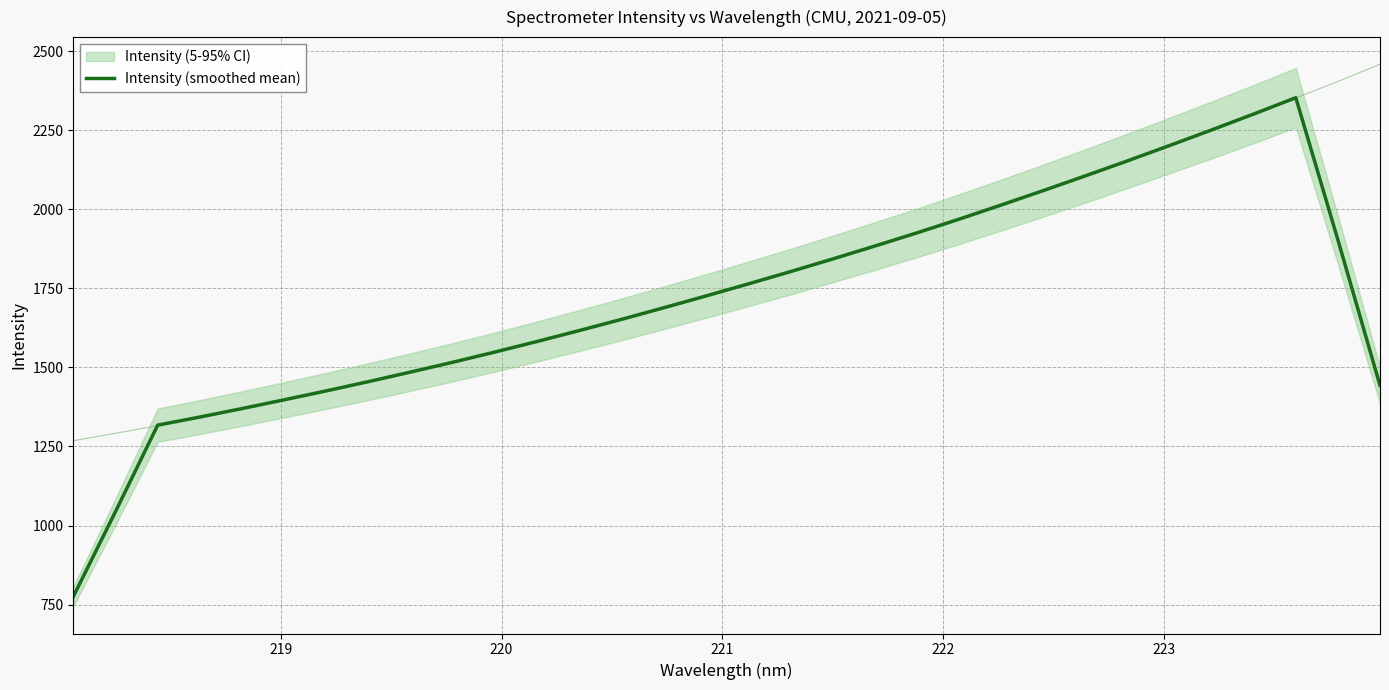

What is the difference between the maximum and second lowest values?

1309.4